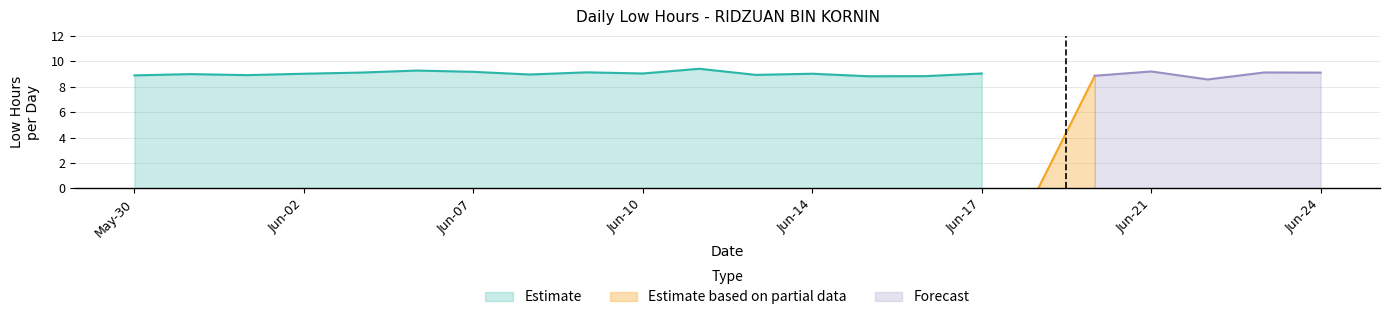

The chart shows a value of 14.3 at 13. True or false?

False